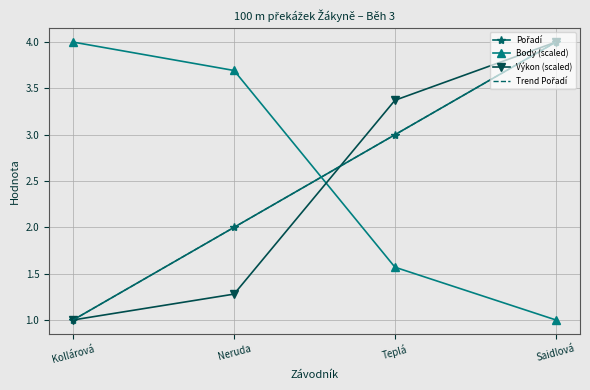

What is the difference between the maximum and minimum values in the Výkon (scaled) series?

3.0